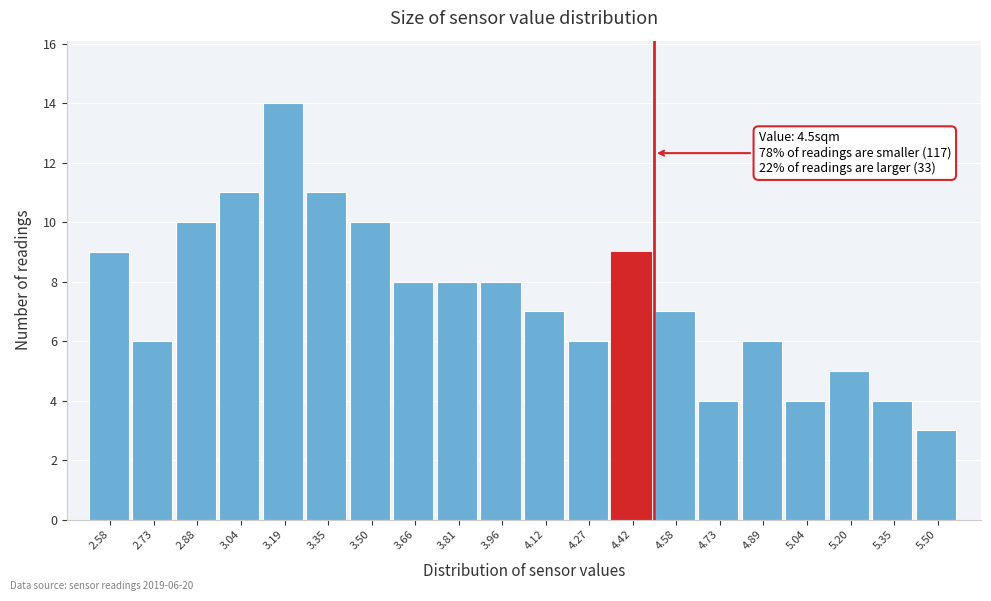

Over which range of the x-axis is the bar tallest?

3.116 to 3.270